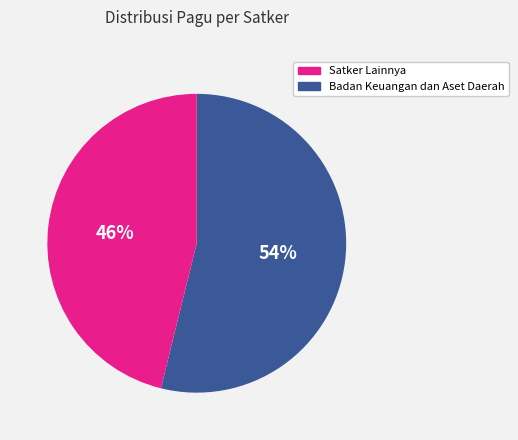

Count the number of slices in the pie.

2